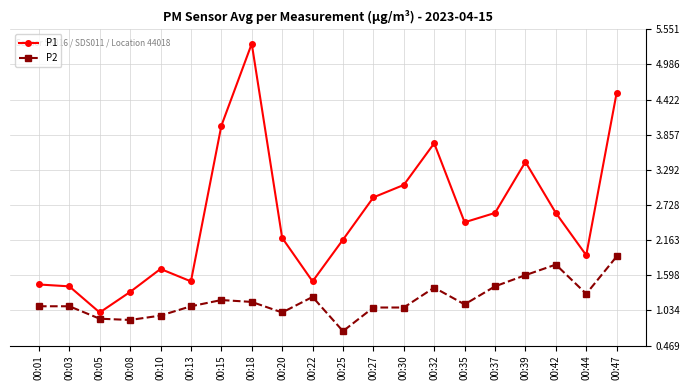

The P1 series shows 0.5 at 00:03. True or false?

False